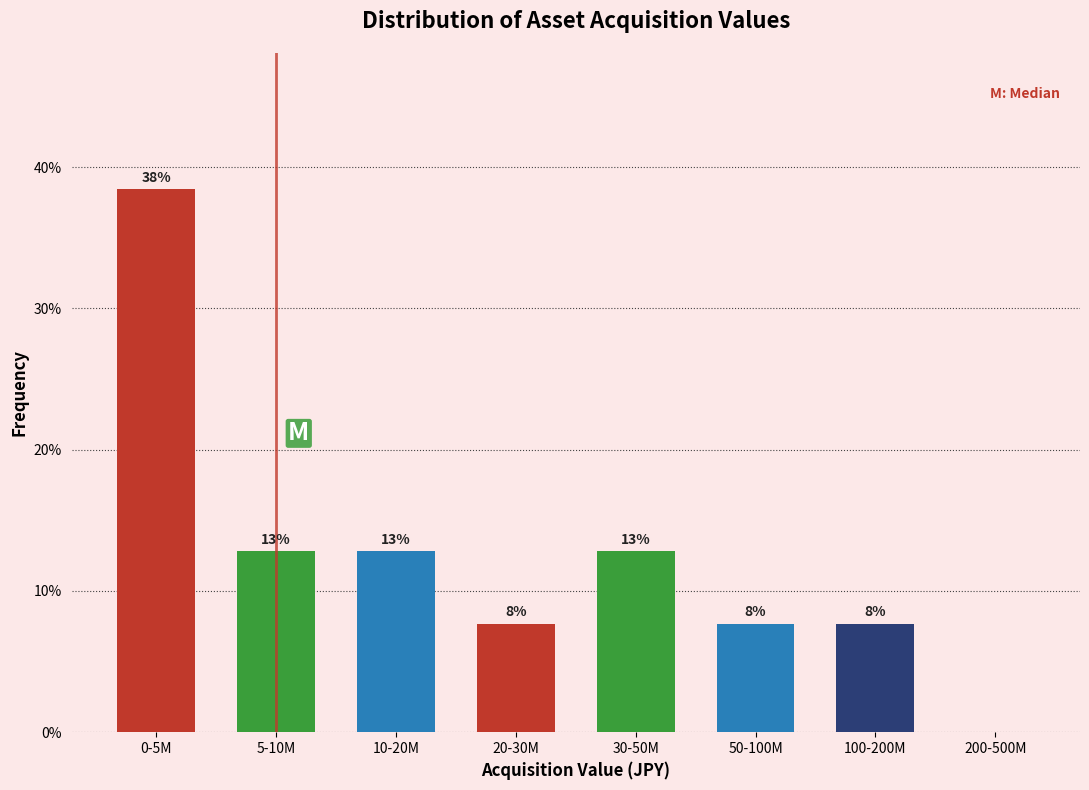

Are the bars horizontal?

No